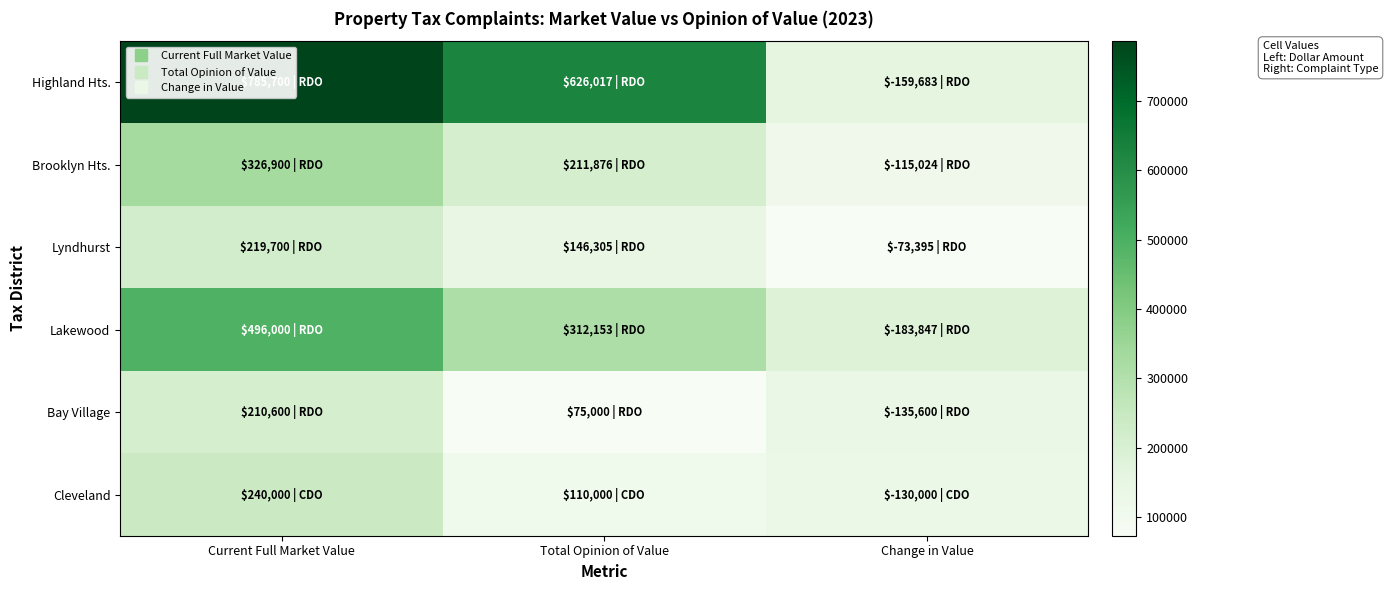

What is the total value across all series at Total Opinion of Value?

1481351